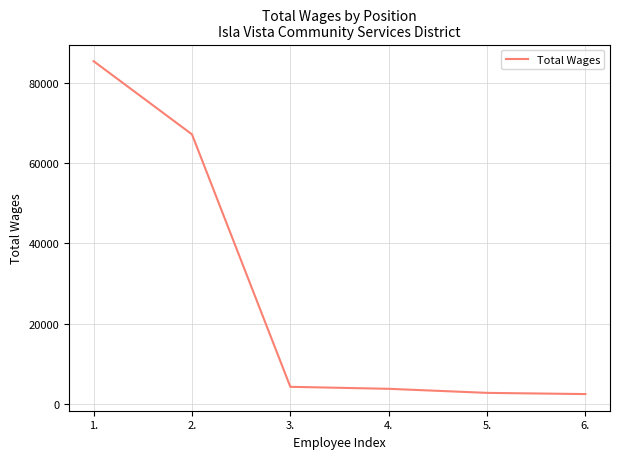

How many distinct data groups are displayed?

1